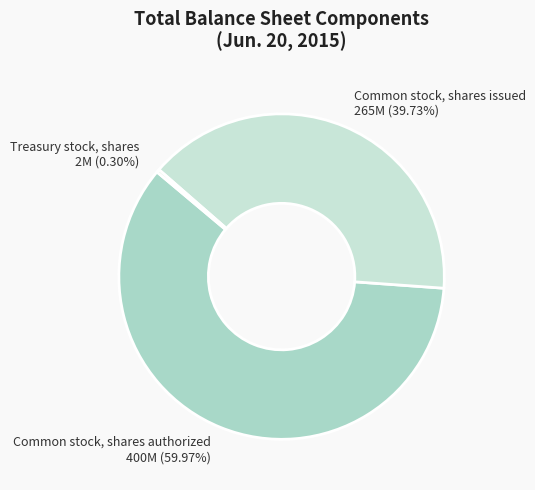

Is there any slice that represents more than half of the pie?

Yes